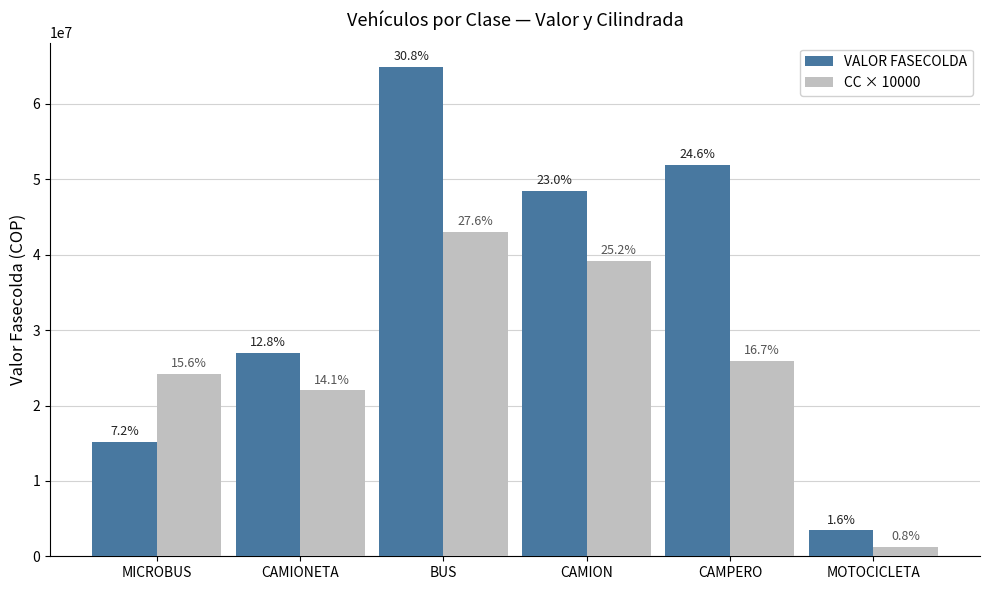

What are all the series names shown in the legend?

VALOR FASECOLDA, CC × 10000